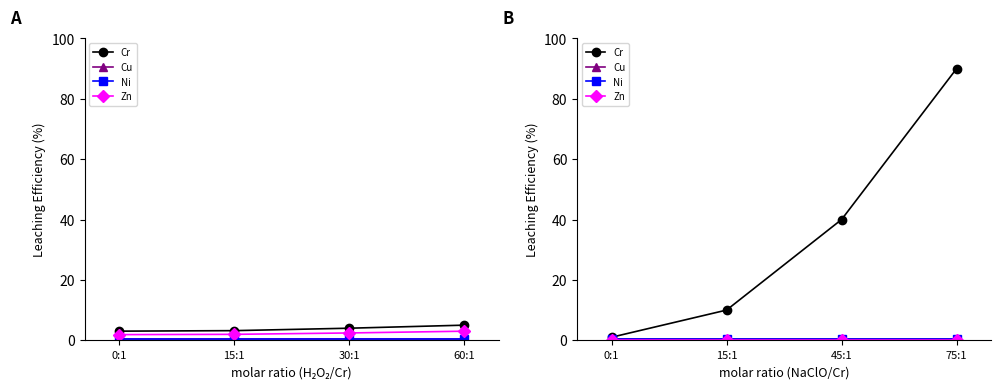

What are all the series names shown in the legend?

Cr, Cu, Ni, Zn